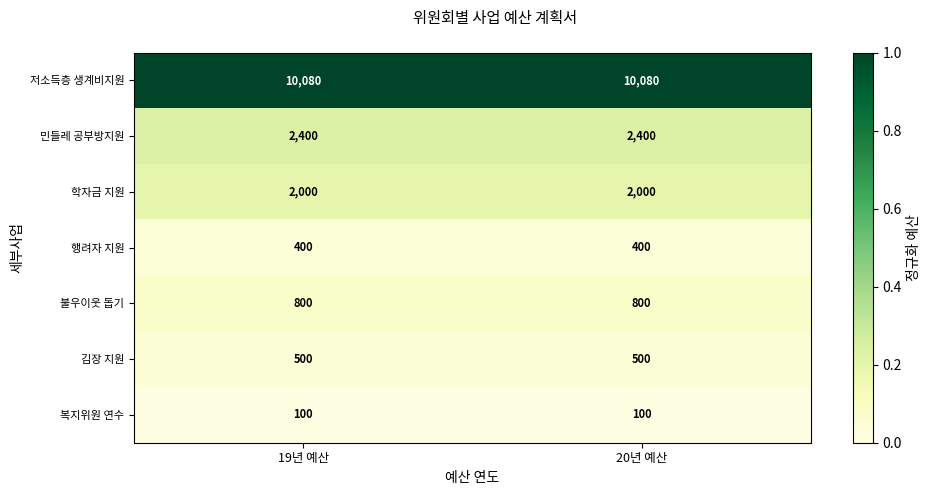

Rank the series by their maximum value, from highest to lowest.

저소득층 생계비지원, 민들레 공부방지원, 학자금 지원, 불우이웃 돕기, 김장 지원, 행려자 지원, 복지위원 연수